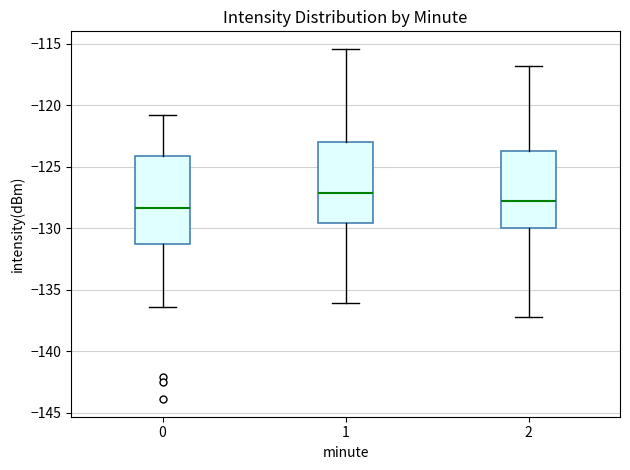

Which box's median line is the highest?

1